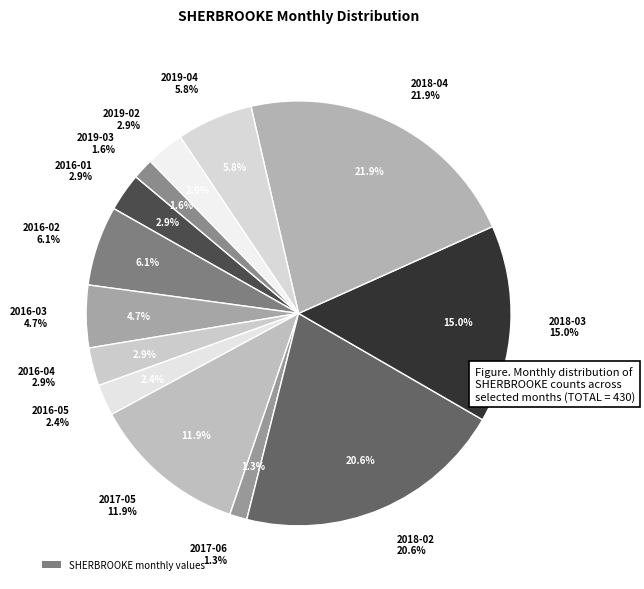

To the nearest percent, what is the average slice percentage?

8%